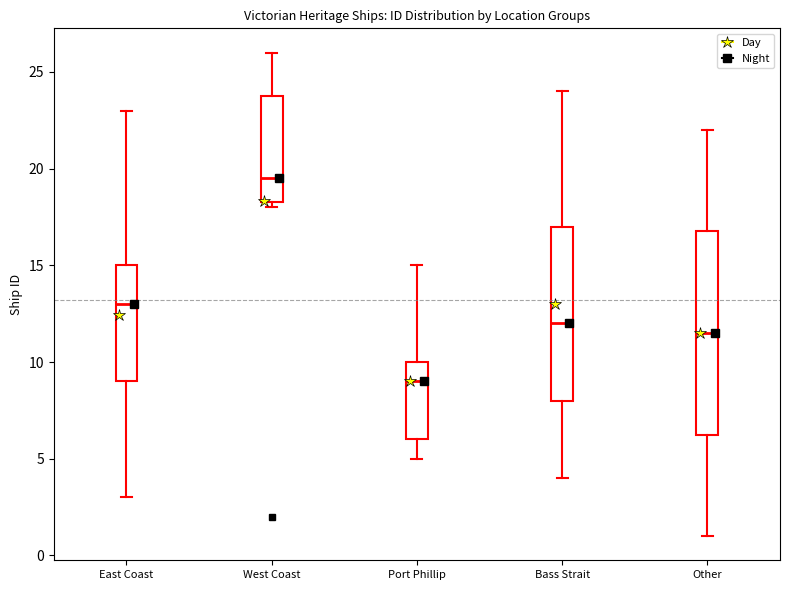

Reading left to right, transcribe this box plot: for each box, give where its median line is, the range the box spans, and where its two whiskers end, as read against the y-axis. The values are not printed on the chart, so give them approximately, as read against the axis.

East Coast: median 13.0, box 9.0 to 15.0, whiskers 3.0 to 23.0
West Coast: median 19.5, box 18.5 to 24.0, whiskers 18.0 to 26.0
Port Phillip: median 9.0, box 6.0 to 10.0, whiskers 5.0 to 15.0
Bass Strait: median 12.0, box 8.0 to 17.0, whiskers 4.0 to 24.0
Other: median 11.5, box 6.5 to 17.0, whiskers 1.0 to 22.0